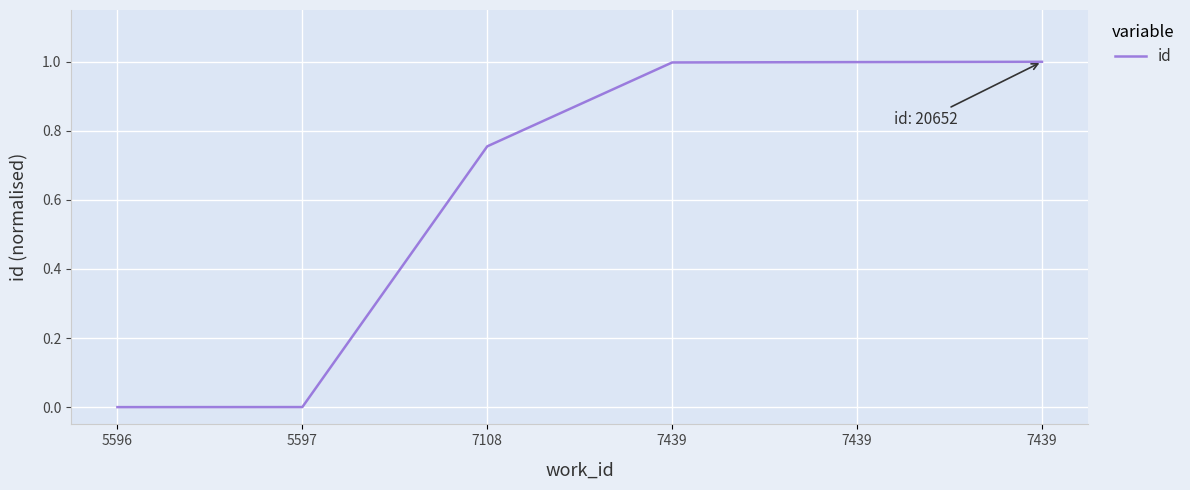

Rank the categories by value from lowest to highest.

5596, 5597, 7108, 7439, 7439, 7439